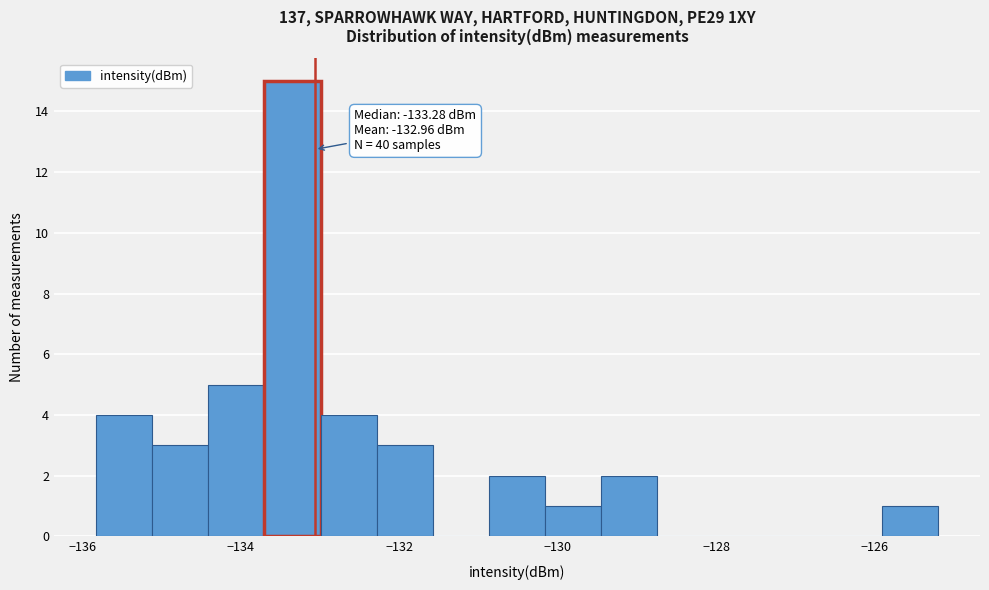

Around what value on the x-axis is the tallest bar? Give the approximate position of its centre, as read against the axis.

-133.4